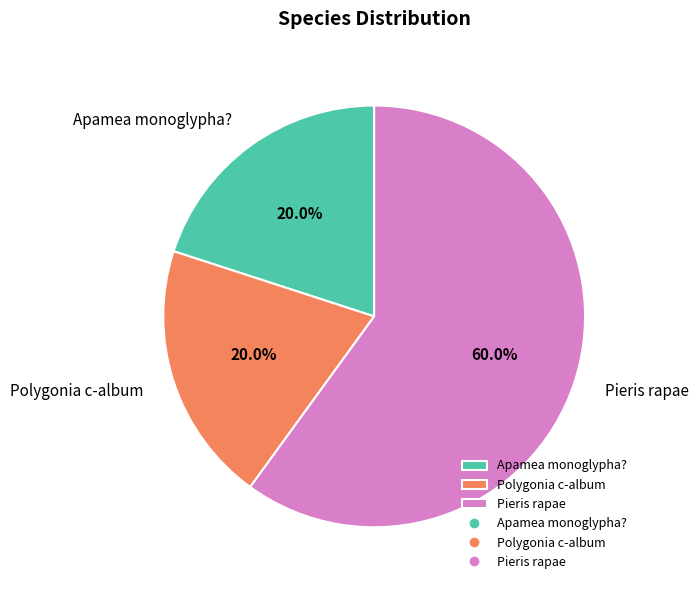

To the nearest percent, what percentage of the pie is Polygonia c-album?

20%